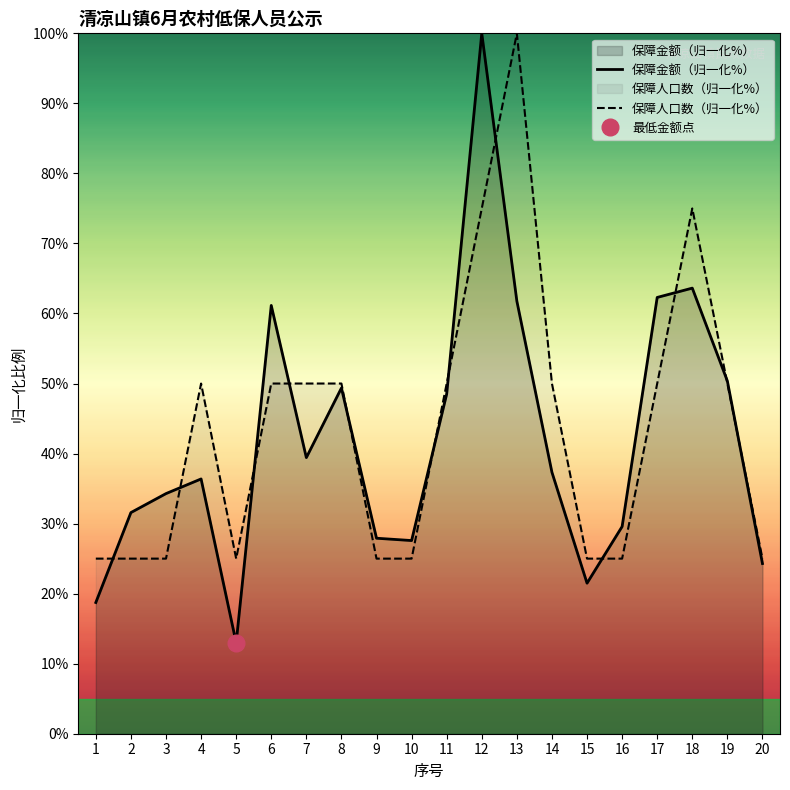

Which series has the largest range (max minus min)?

保障金额（归一化%）